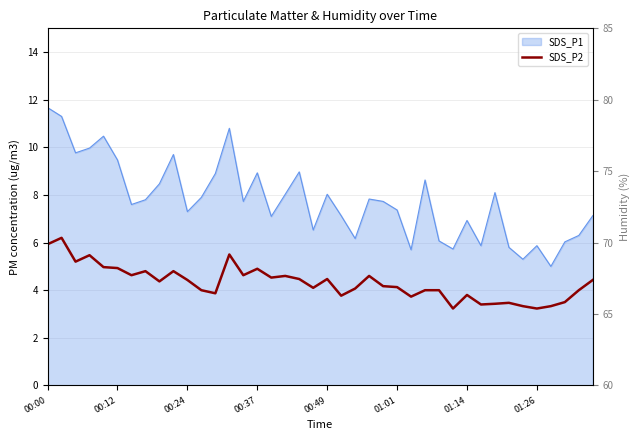

What is the change in value from 00:12 to 8?

-1.8